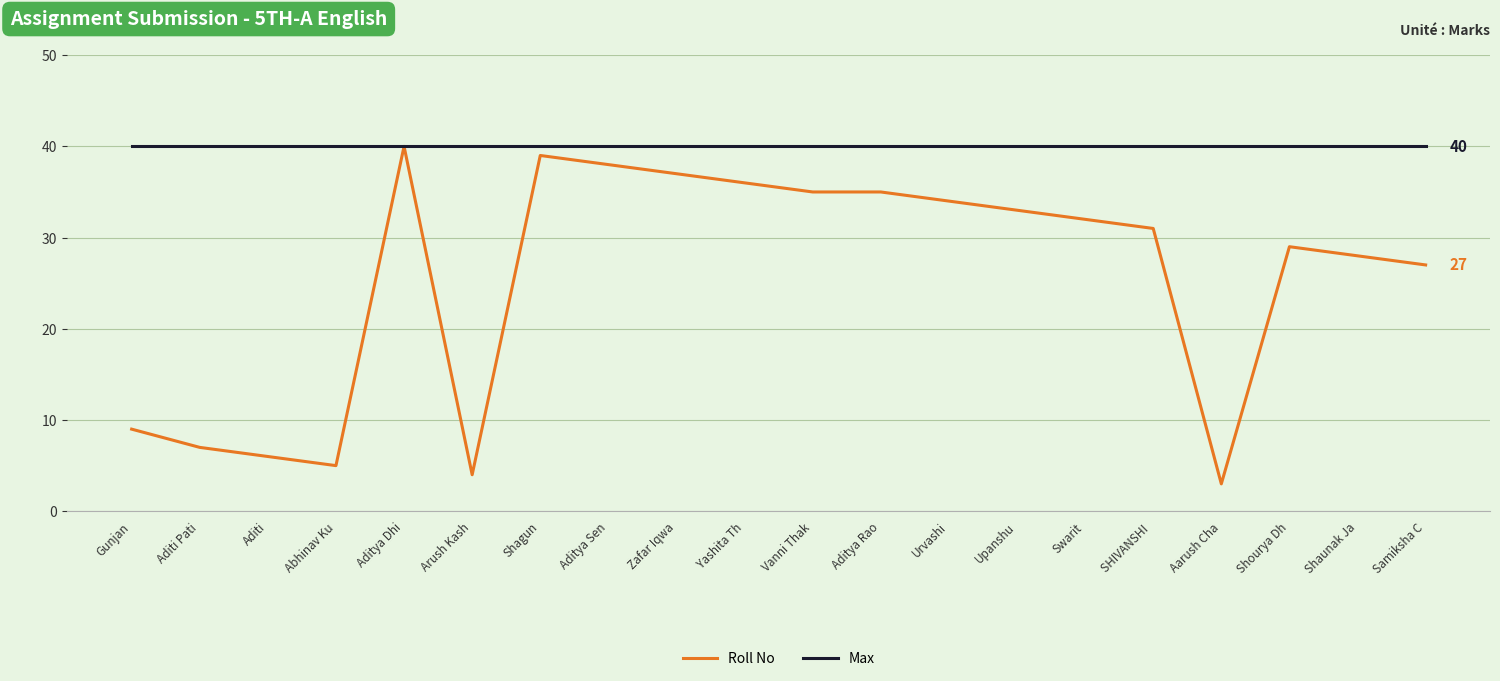

How many categories are shown in the chart?

20